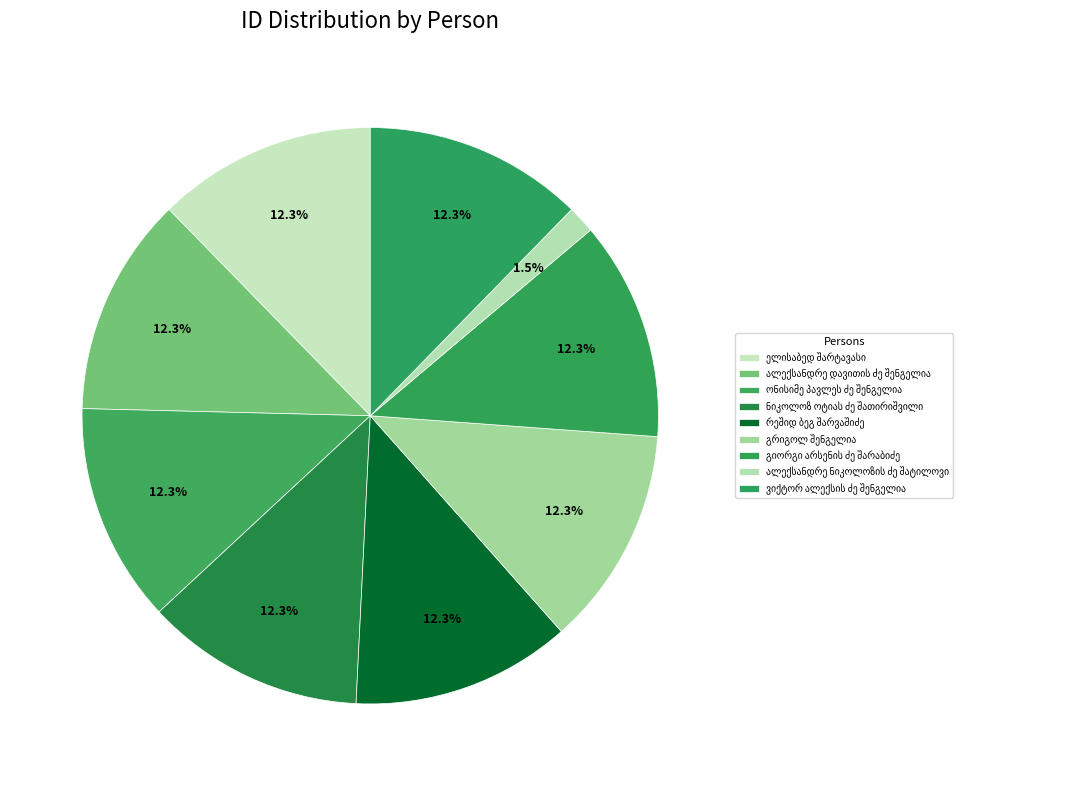

How many segments does this pie chart have?

9